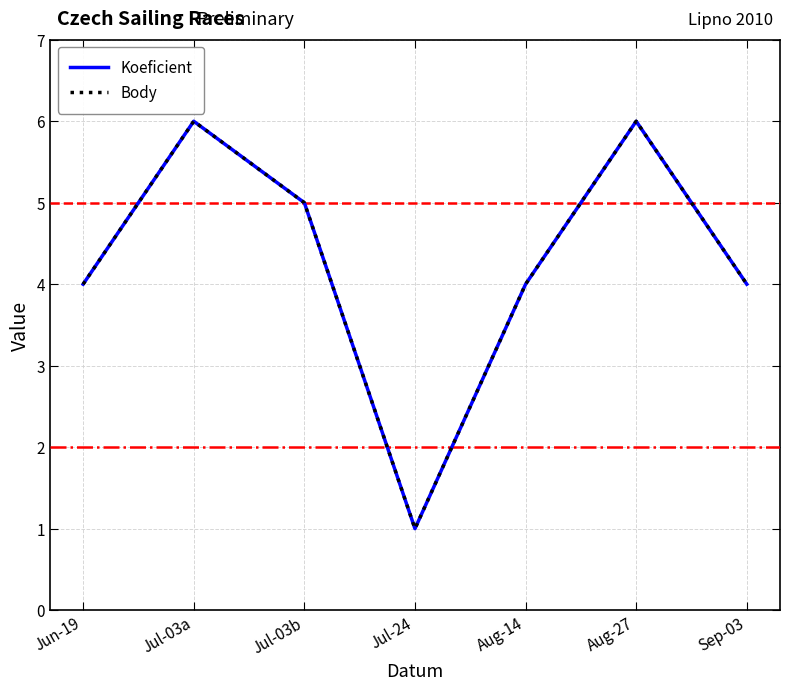

Does the chart have visible grid lines?

Yes